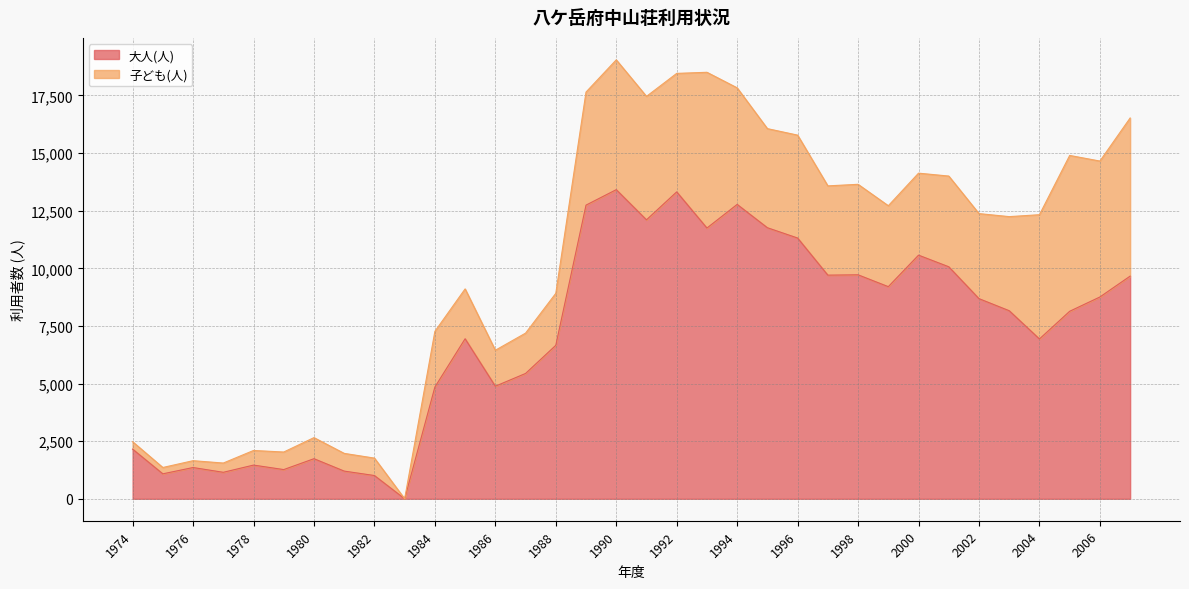

Between 2007 and 1995, which is larger?

1995